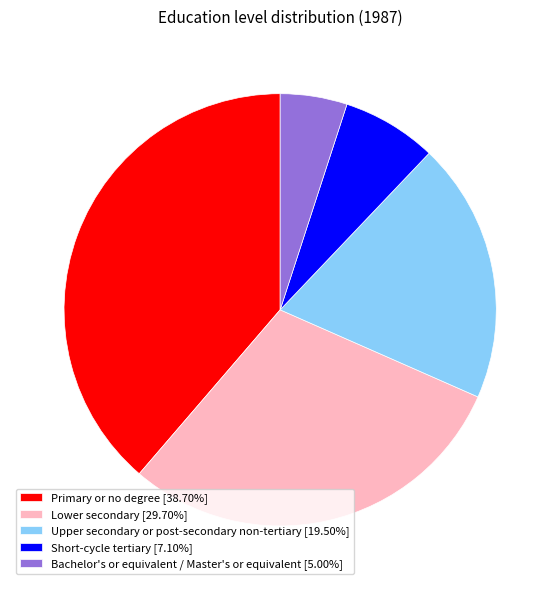

Is Bachelor's or equivalent / Master's or equivalent [5.00%] the majority of the pie?

No